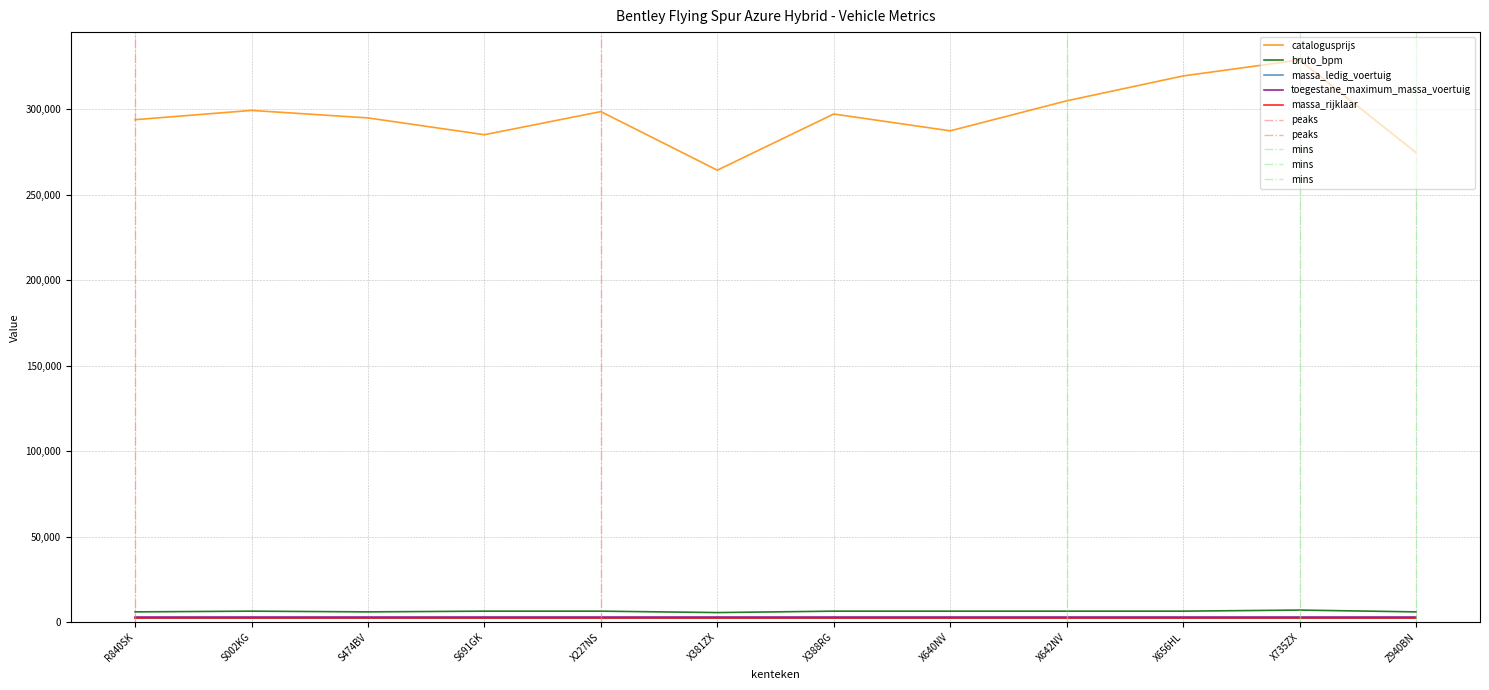

What is the spread (max minus min) of values at X656HL?

316979